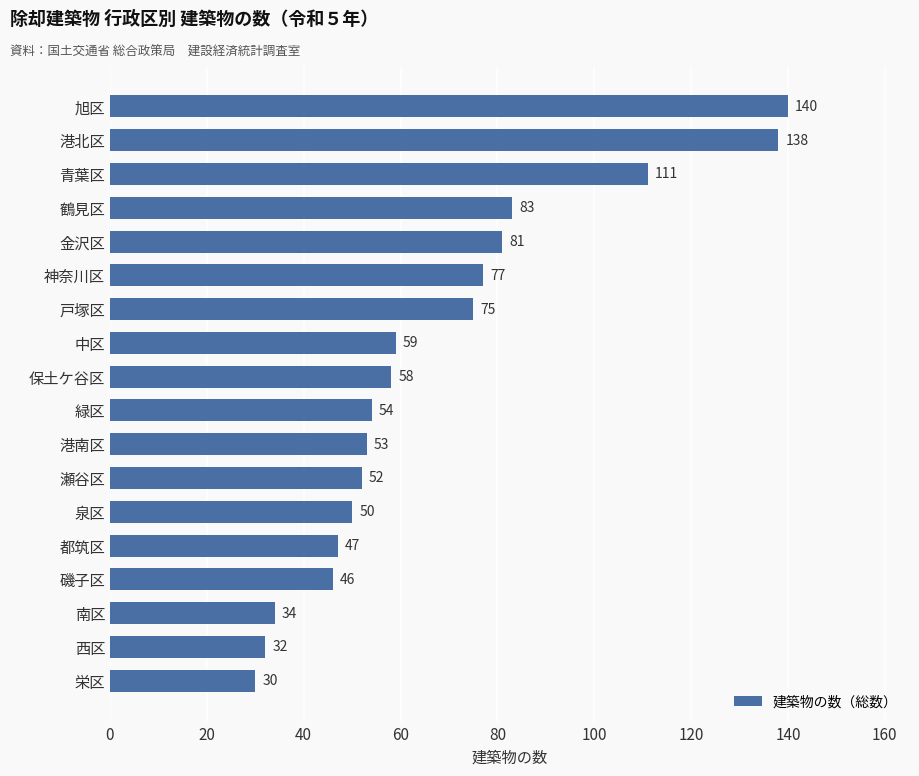

Rank the categories by value from lowest to highest.

栄区, 西区, 南区, 磯子区, 都筑区, 泉区, 瀬谷区, 港南区, 緑区, 保土ケ谷区, 中区, 戸塚区, 神奈川区, 金沢区, 鶴見区, 青葉区, 港北区, 旭区